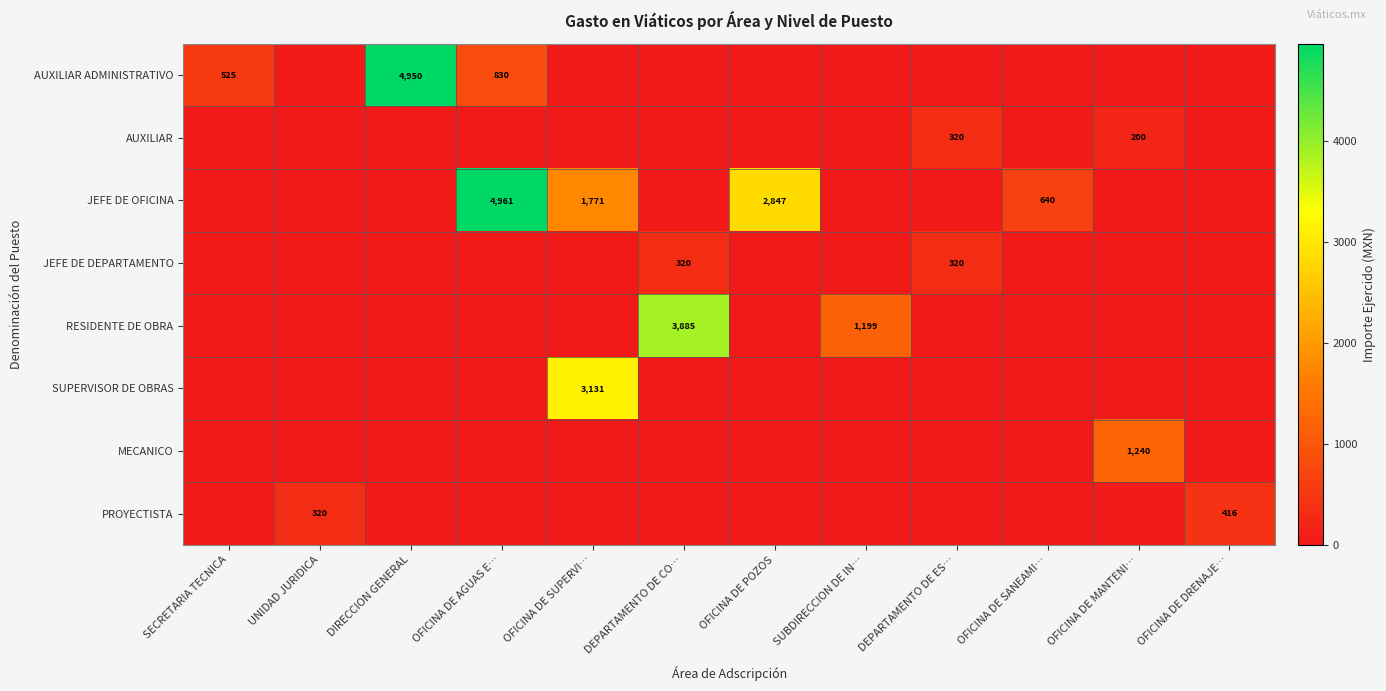

At which label does JEFE DE DEPARTAMENTO reach its peak?

DEPARTAMENTO DE CO…